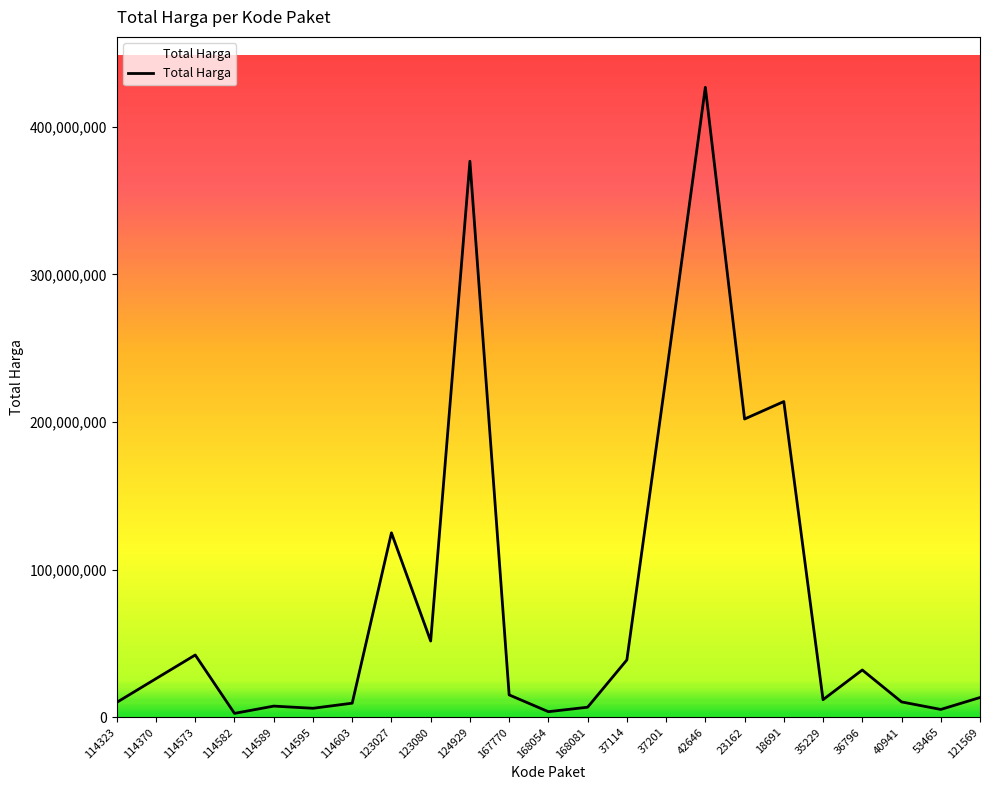

How many values are below 15125000?

11